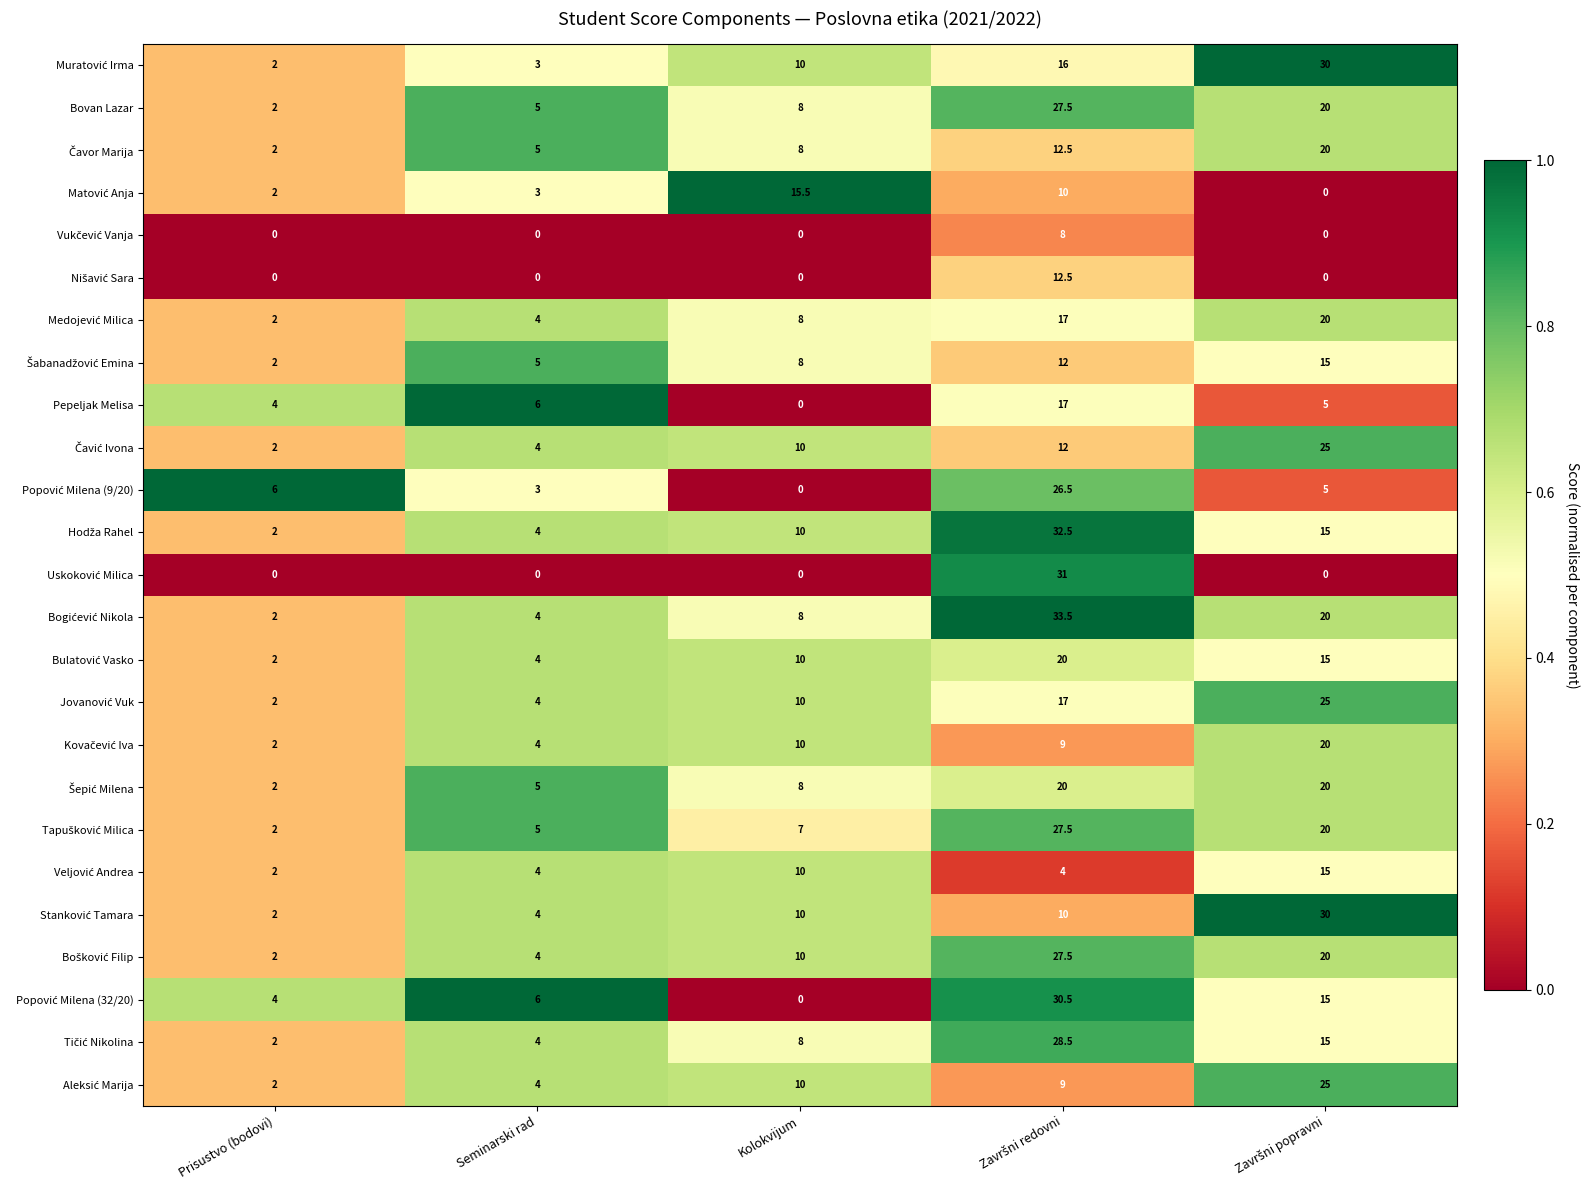

What is the maximum value shown in the chart?

33.5